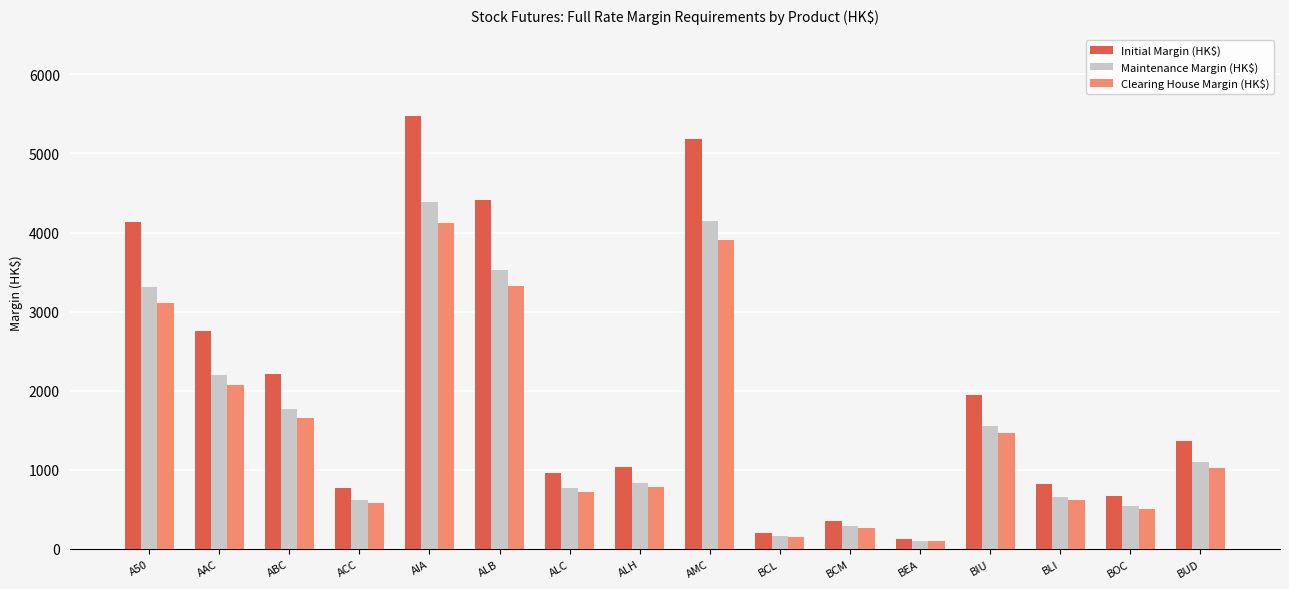

How many data points in Initial Margin (HK$) are less than 1369?

8